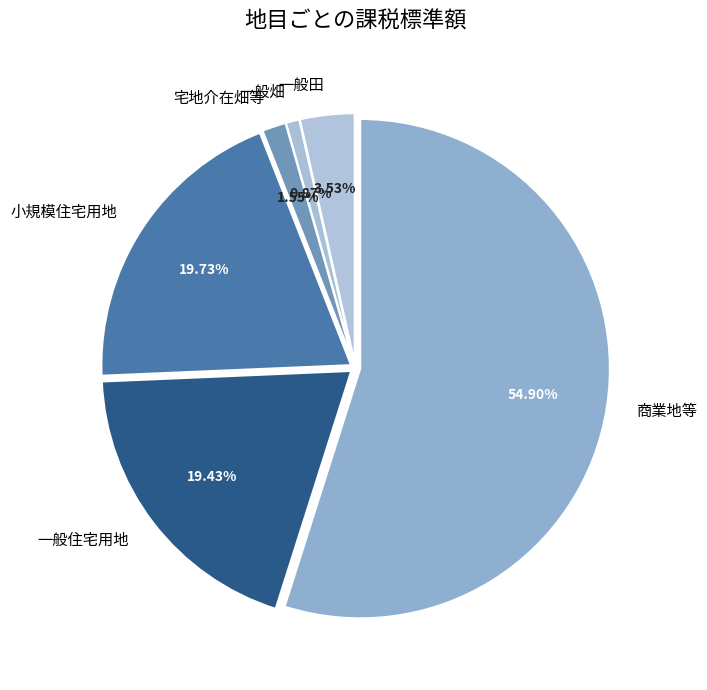

What percentage is NOT represented by 一般住宅用地?

80.6%